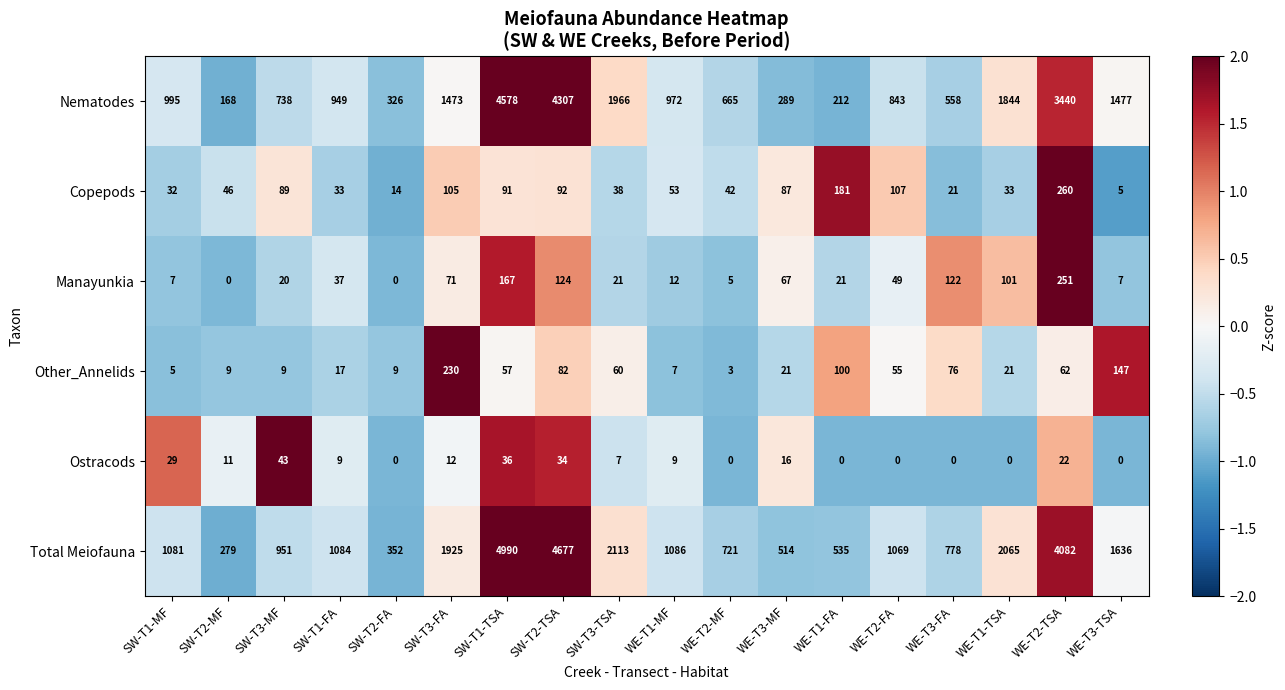

At SW-T2-TSA, list the series in order from largest to smallest.

Total Meiofauna, Nematodes, Manayunkia, Copepods, Other_Annelids, Ostracods